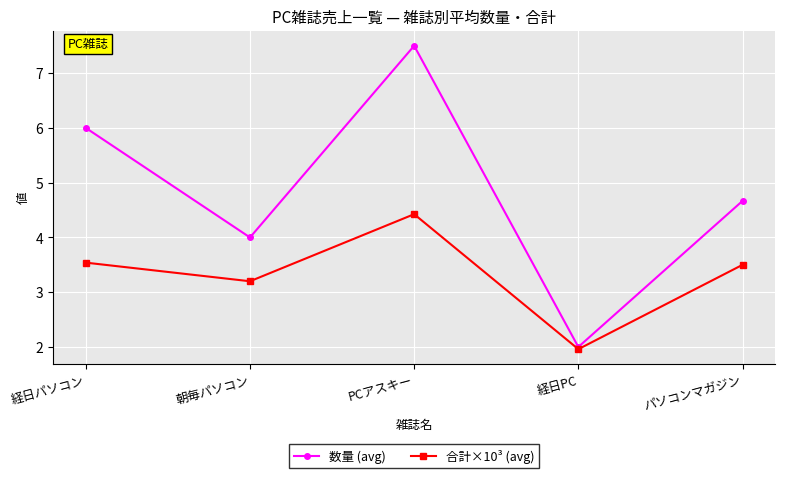

Which series has the largest total across all categories?

数量 (avg)